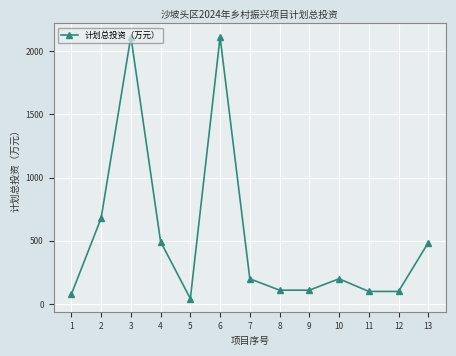

At which category does the data reach its first local valley?

5